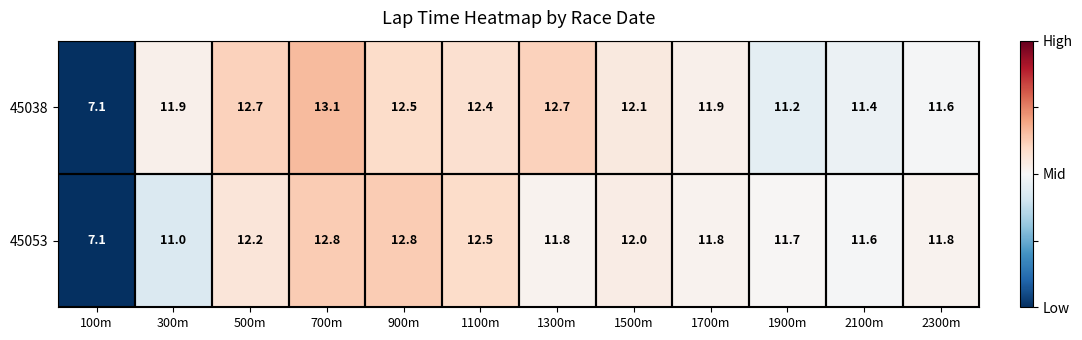

What is the difference between the maximum and minimum values in the 45053 series?

5.7